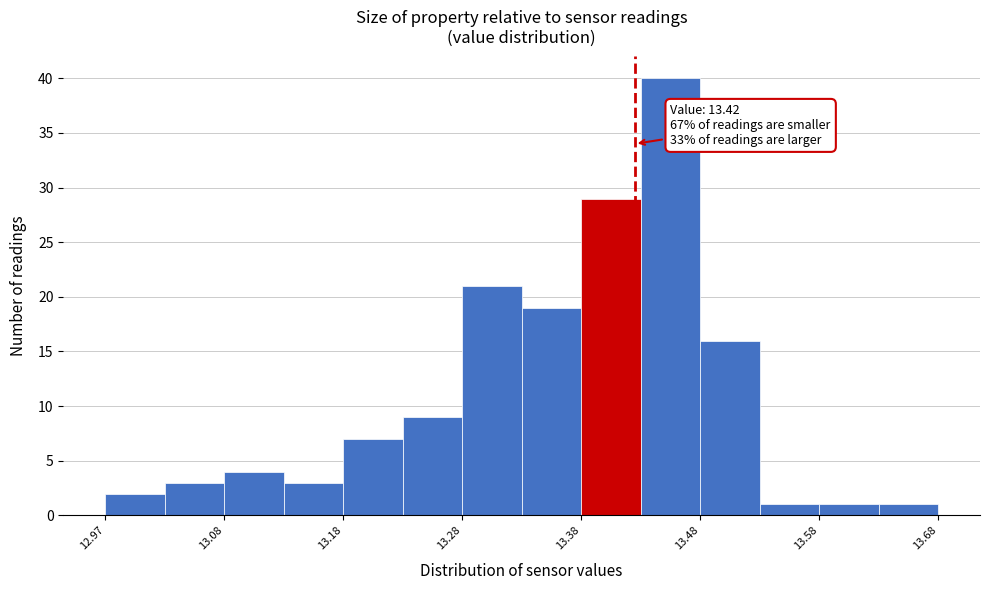

Over which range of the x-axis is the bar tallest?

13.425 to 13.475